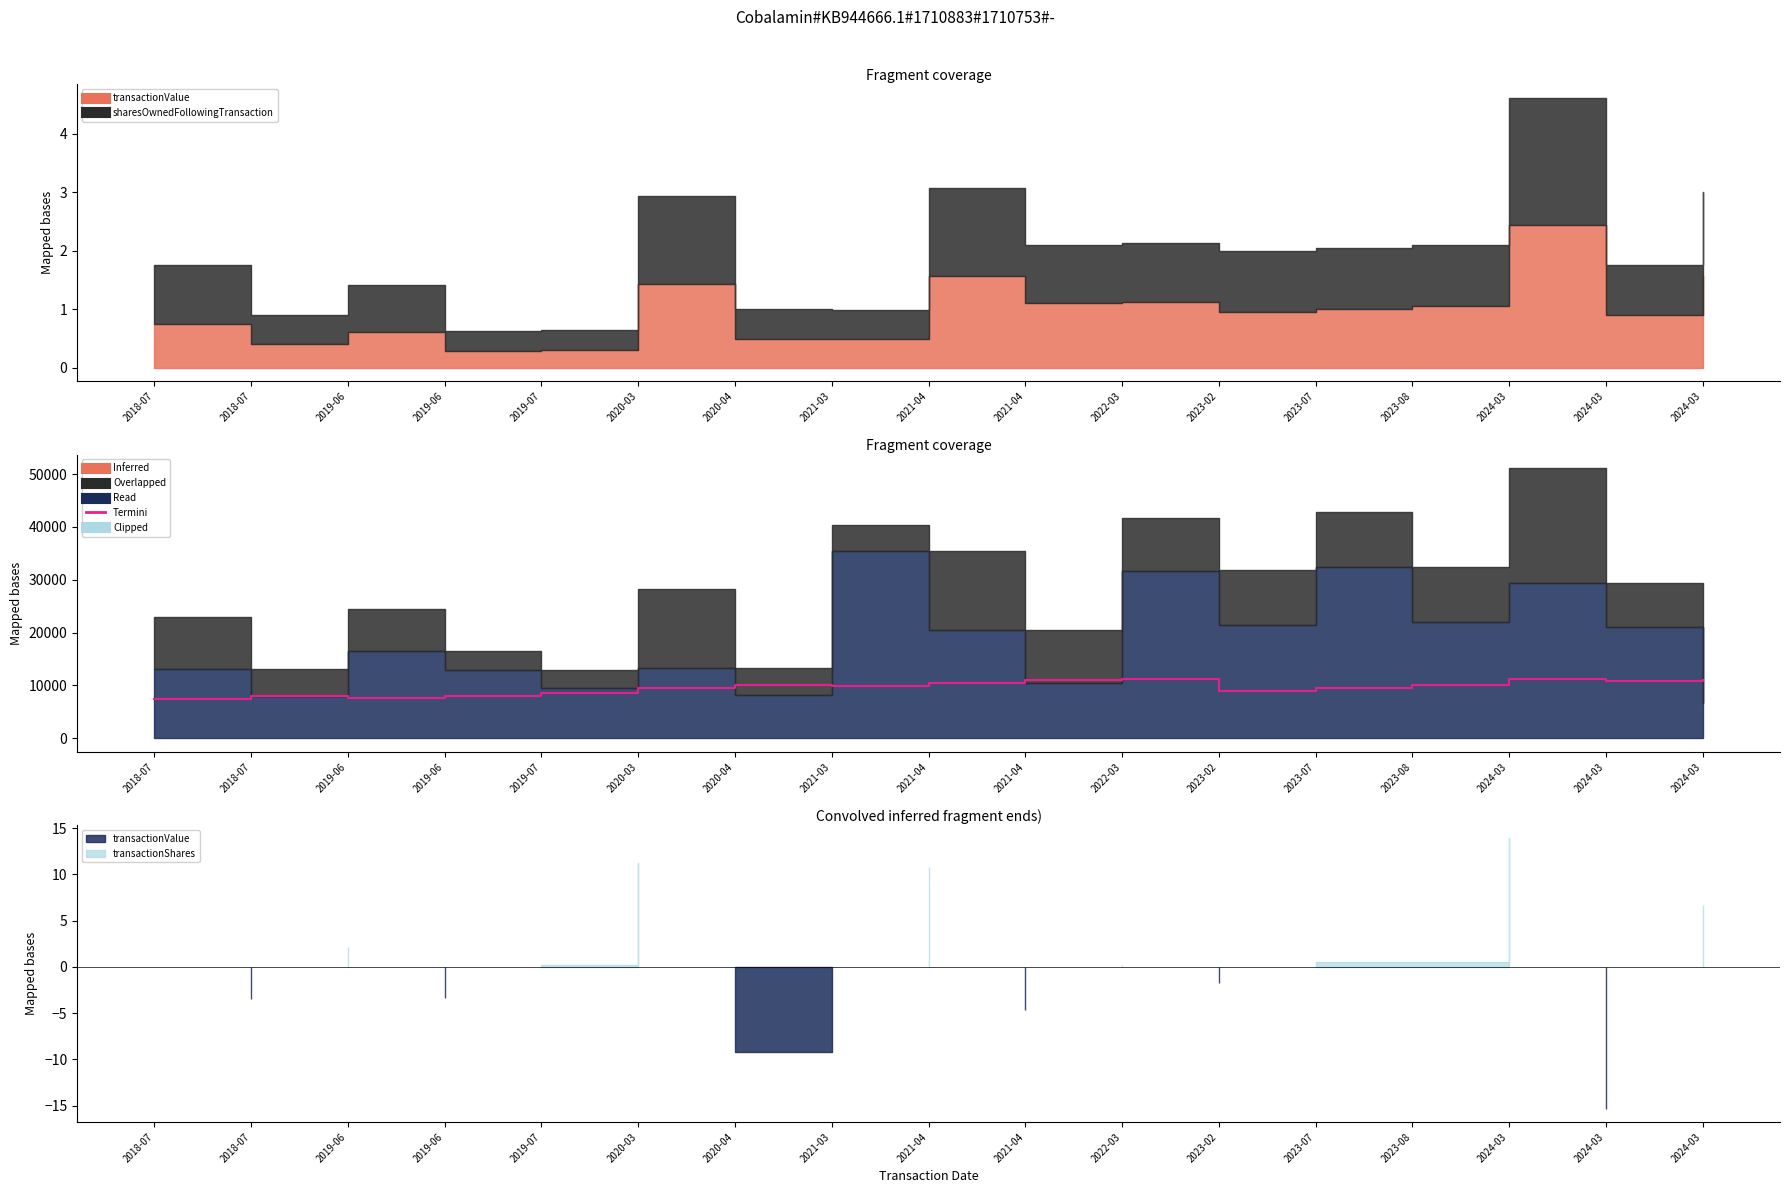

What is the difference between the second highest and second lowest values?

3525